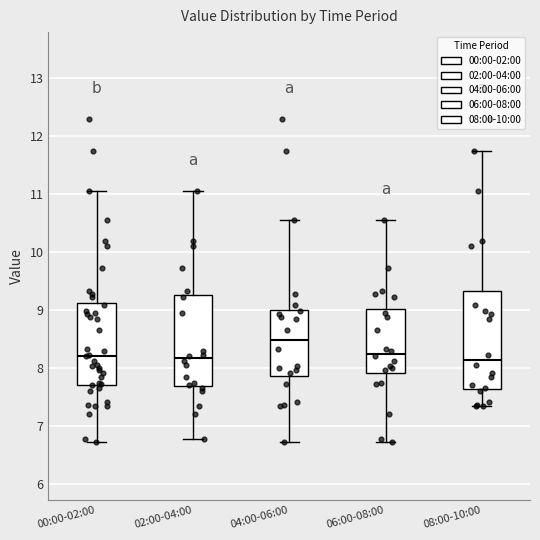

Where does the lower whisker of the box for 02:00-04:00 end on the y-axis? The values are not printed on the chart, so give them approximately, as read against the axis.

6.8